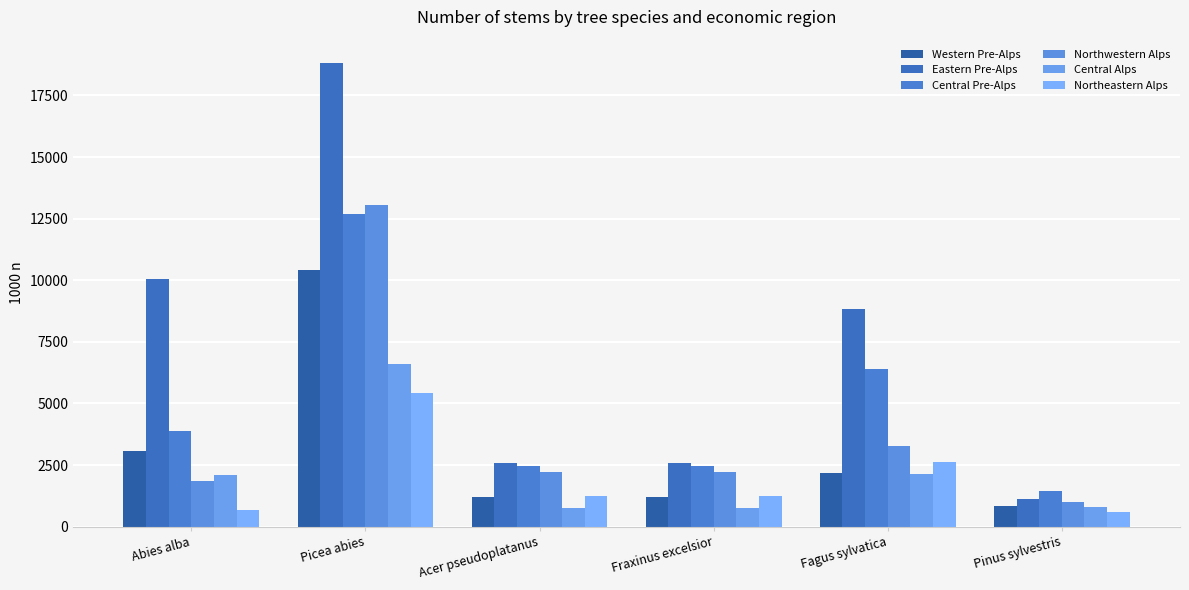

At which label is Western Pre-Alps closest to 5622?

Abies alba